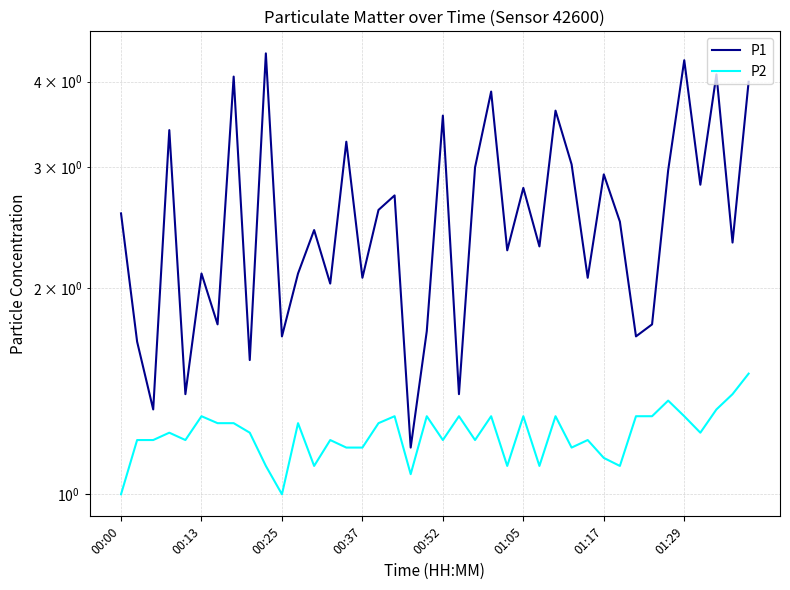

True or false: P1 and P2 intersect in this chart.

False